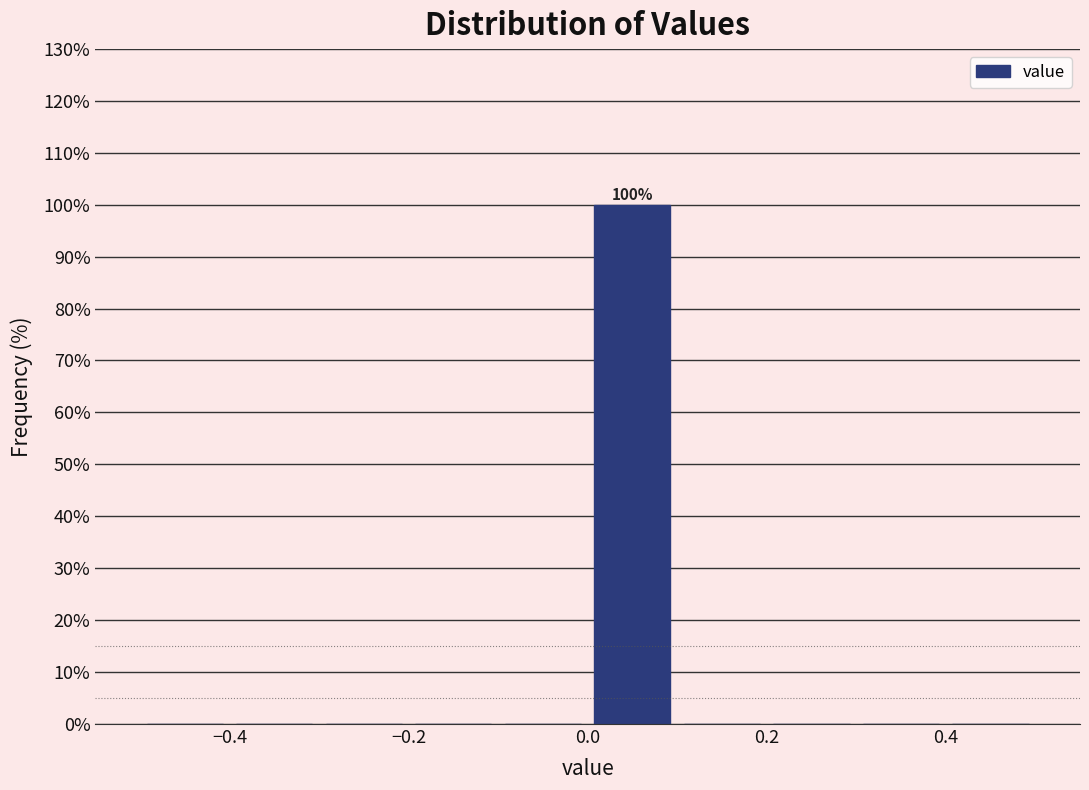

Which range on the x-axis has the tallest bar?

0.0 to 0.1